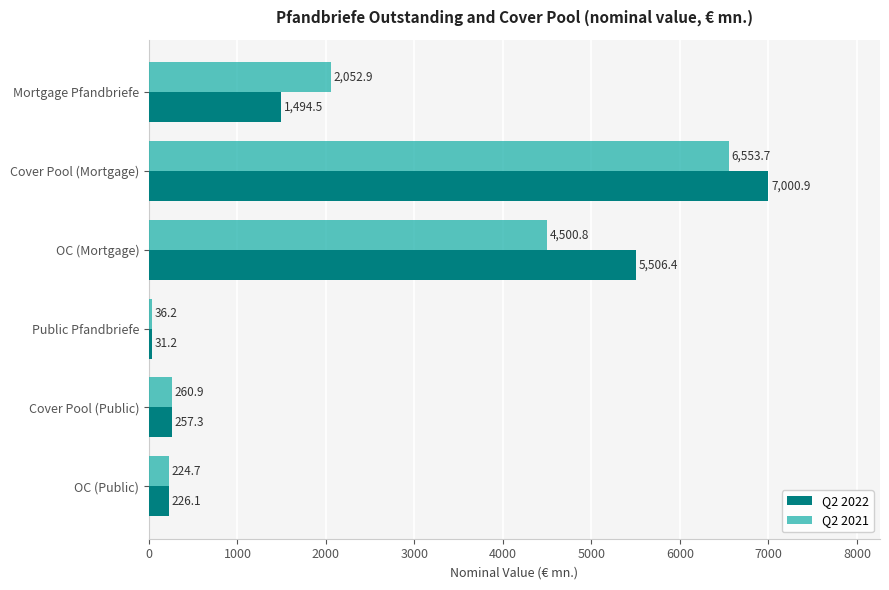

True or false: Q2 2021 has a value of 2052.9 at Mortgage Pfandbriefe.

True